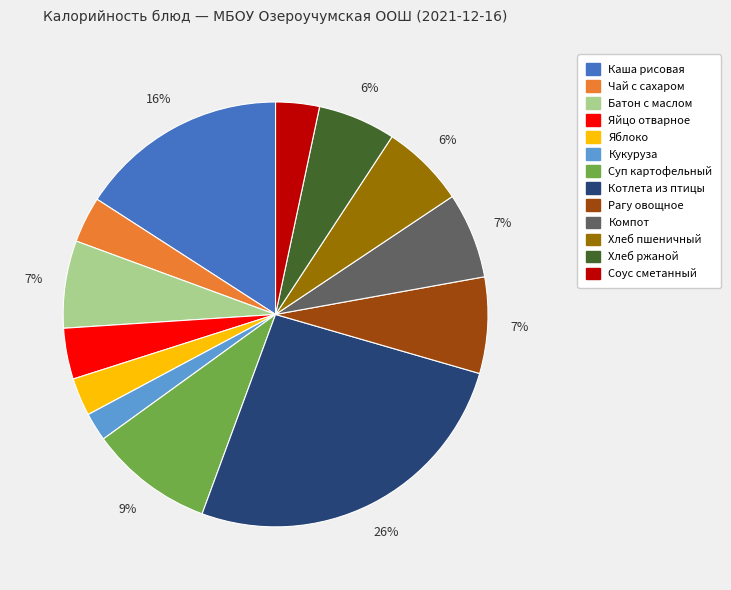

Which category has the smallest portion of the pie?

Кукуруза